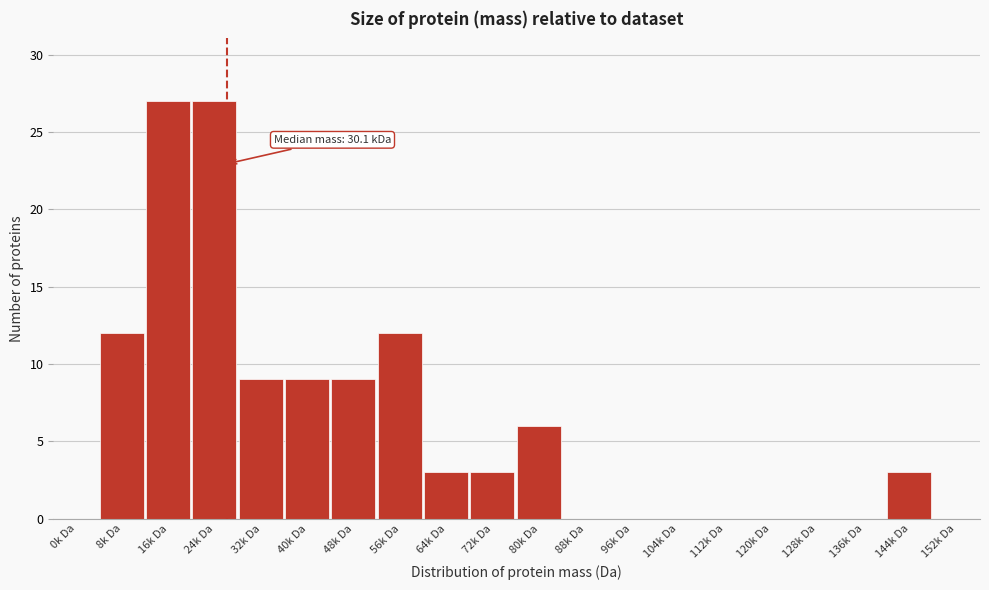

Reading left to right, extract all data points from this chart.

0k Da=0	8k Da=12	16k Da=27	24k Da=27	32k Da=9	40k Da=9	48k Da=9	56k Da=12	64k Da=3	72k Da=3	80k Da=6	88k Da=0	96k Da=0	104k Da=0	112k Da=0	120k Da=0	128k Da=0	136k Da=0	144k Da=3	152k Da=0